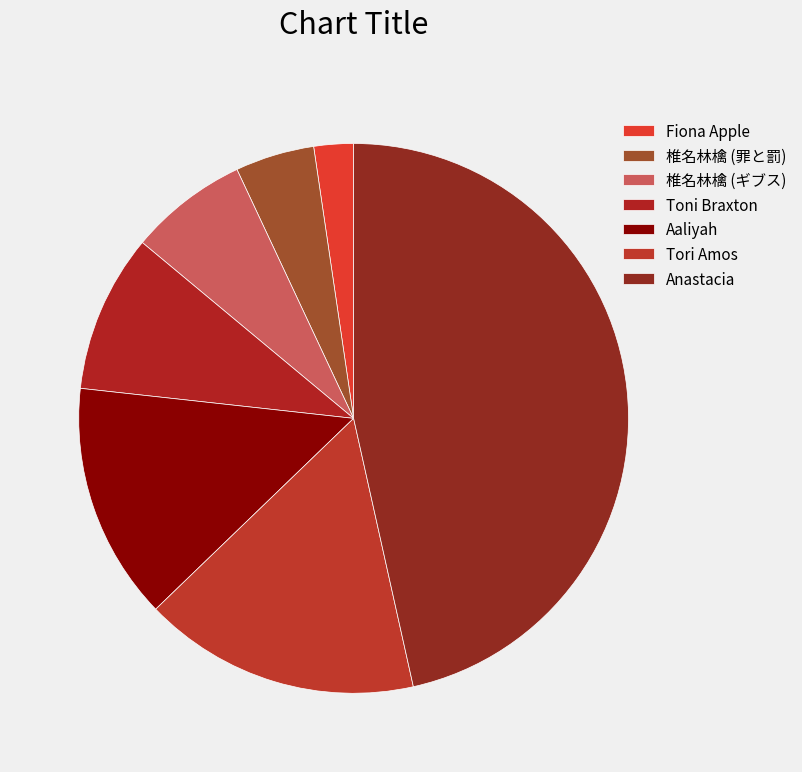

Count the number of slices in the pie.

7